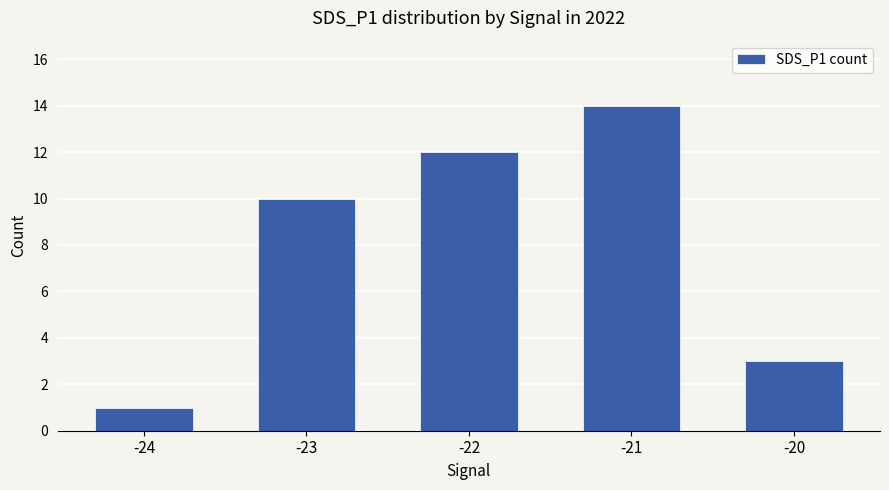

List the labels in order of value, smallest first.

-24, -20, -23, -22, -21